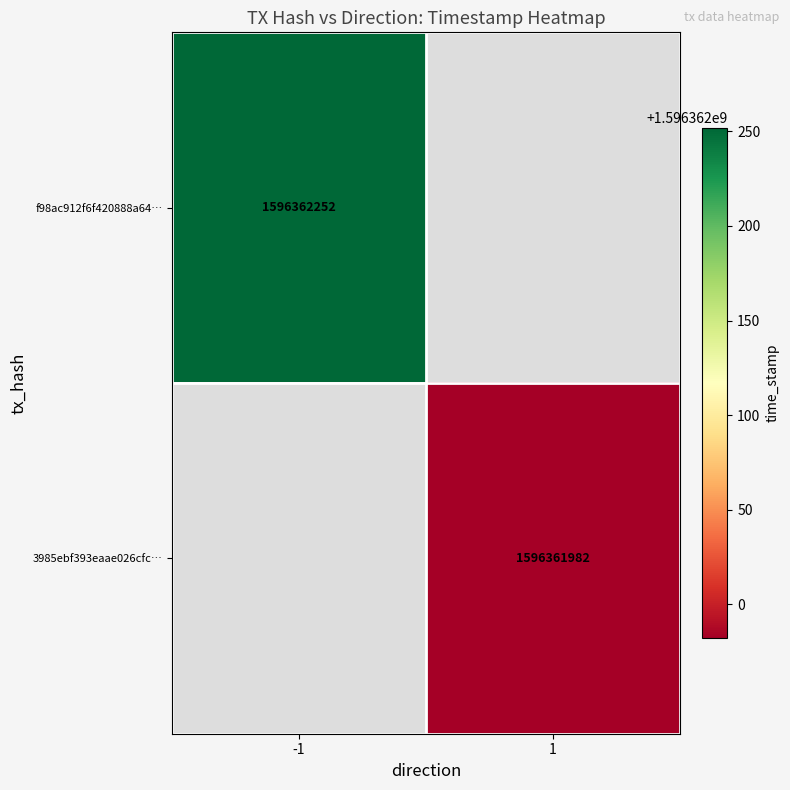

True or false: f98ac912f6f420888a642d5684d64f8ae0e1705 has a value of -1 at 0.

True